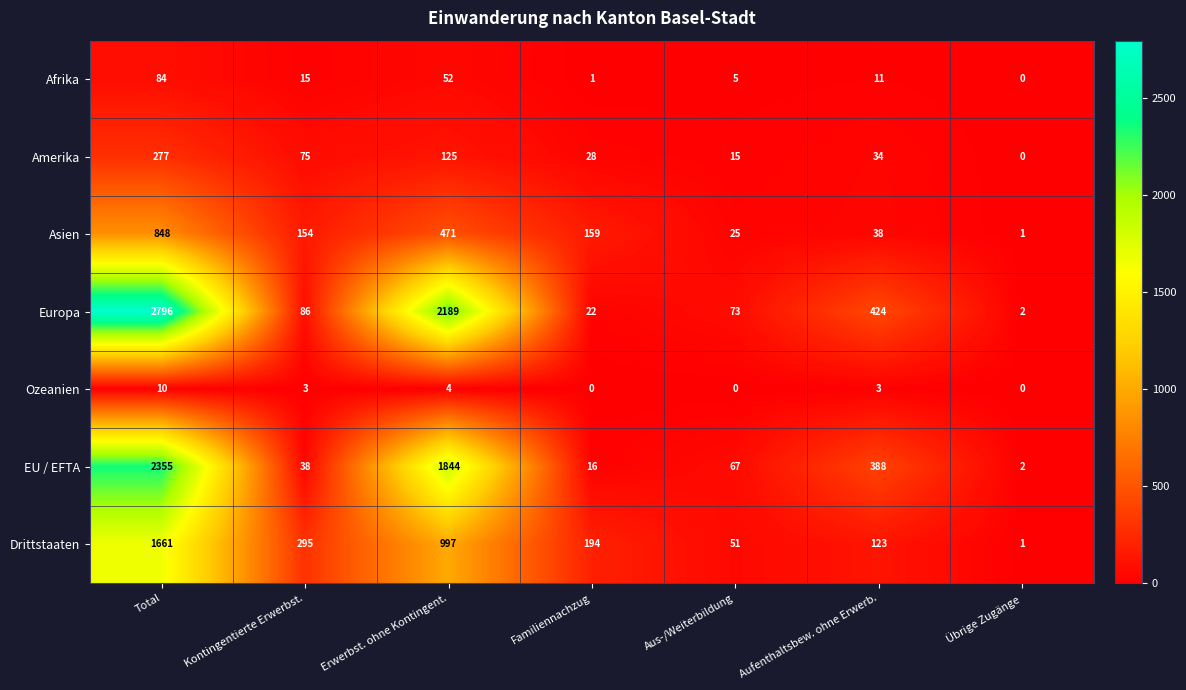

The Afrika series shows 0 at Übrige Zugänge. True or false?

True